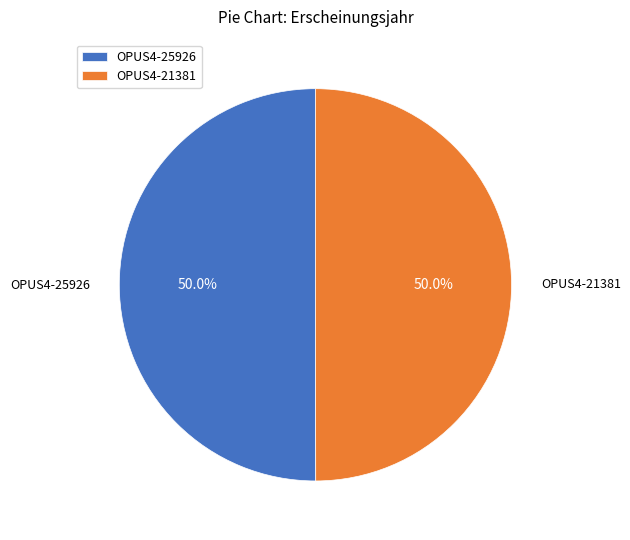

What is the total percentage of OPUS4-25926 and OPUS4-21381?

100.0%